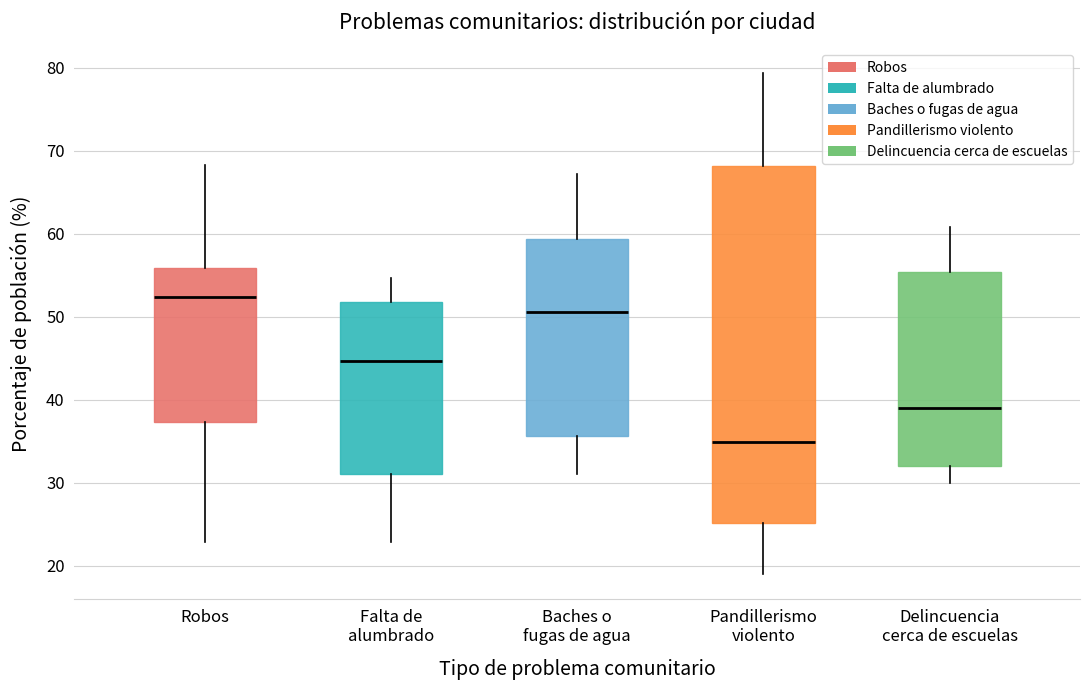

Which box is the tallest, from its lower edge to its upper edge?

Pandillerismo violento